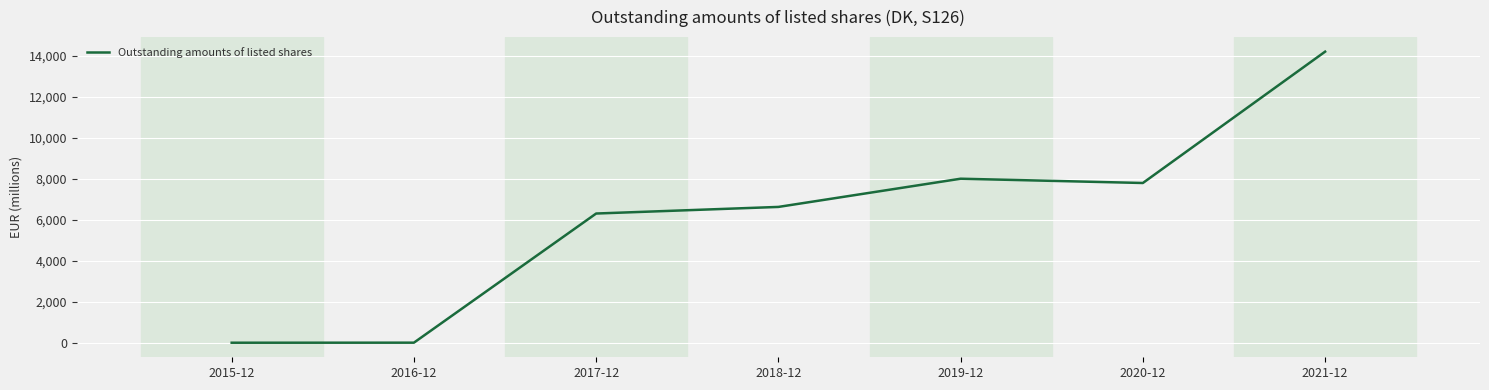

Where is the first local maximum?

2019-12